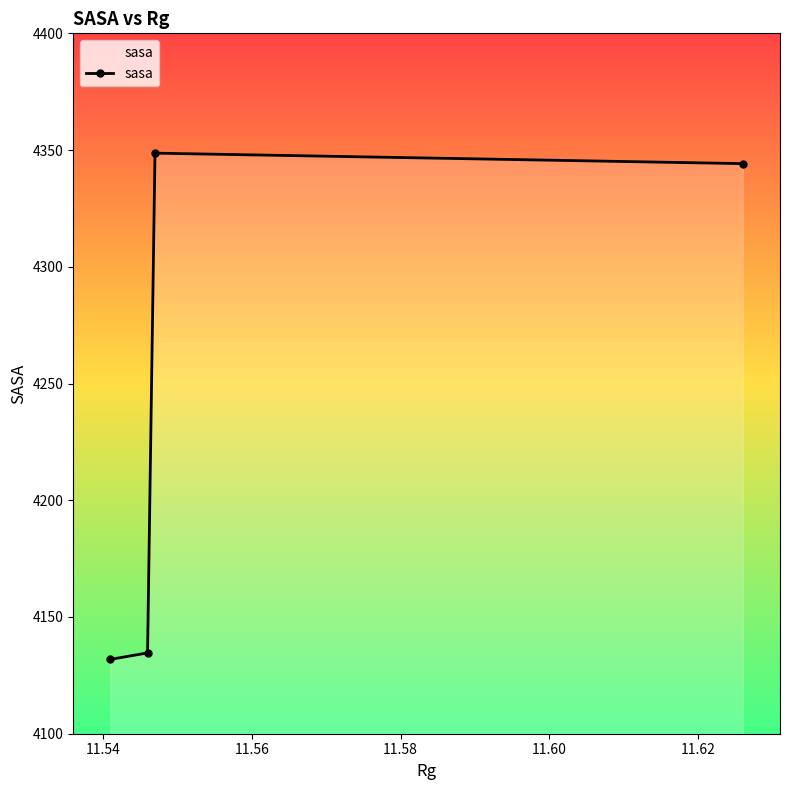

What is the change in value from 11.54 to 11.58?

+209.6